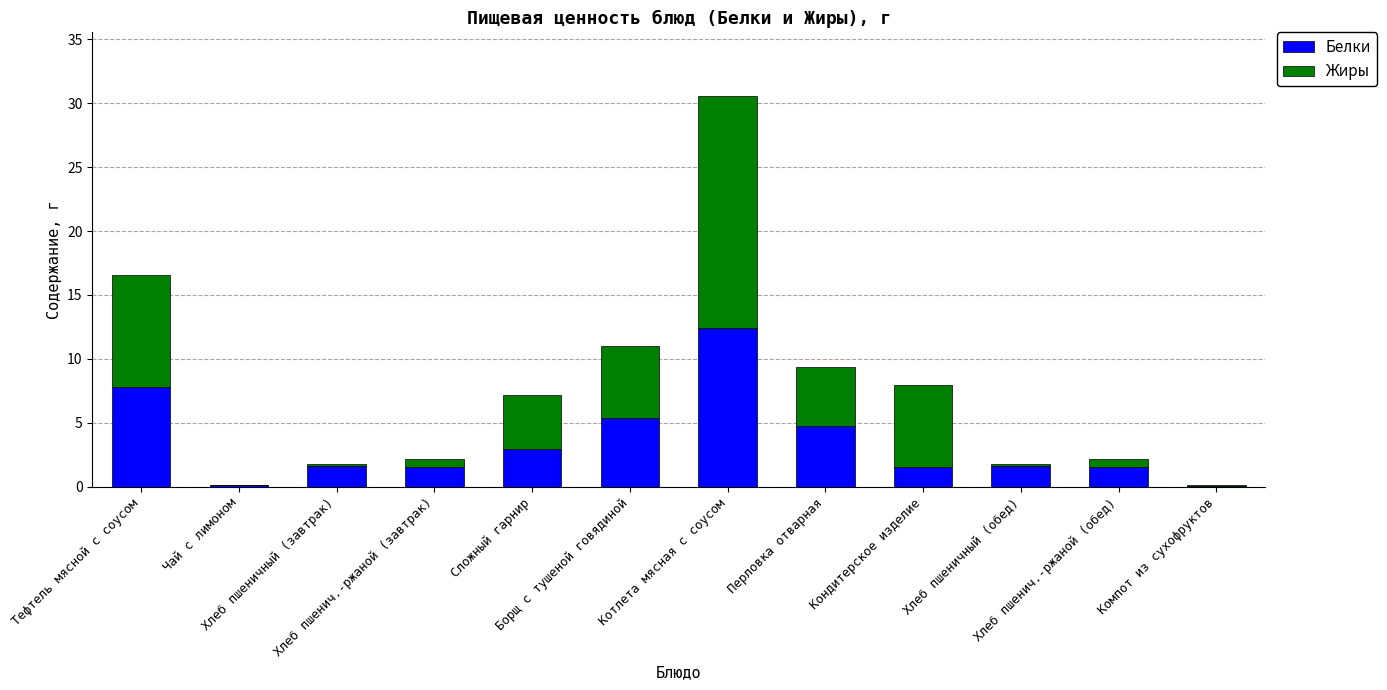

How many values in the Белки series exceed 1?

10